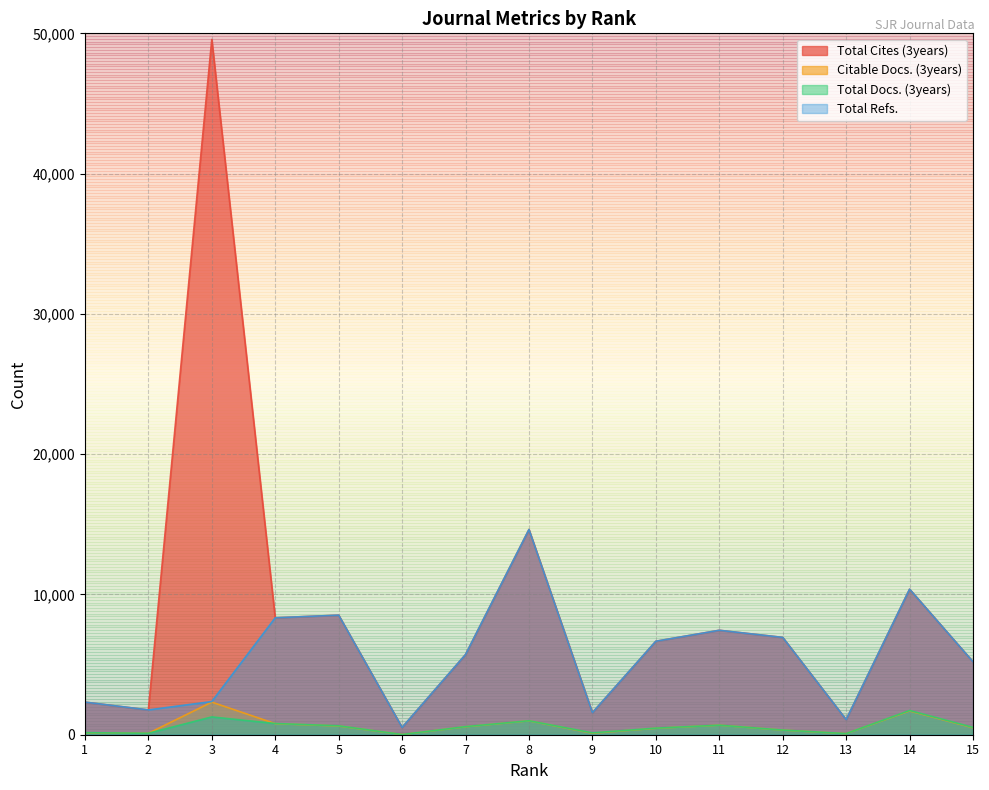

True or false: Total Docs. (3years) and Total Cites (3years) cross at least once.

False